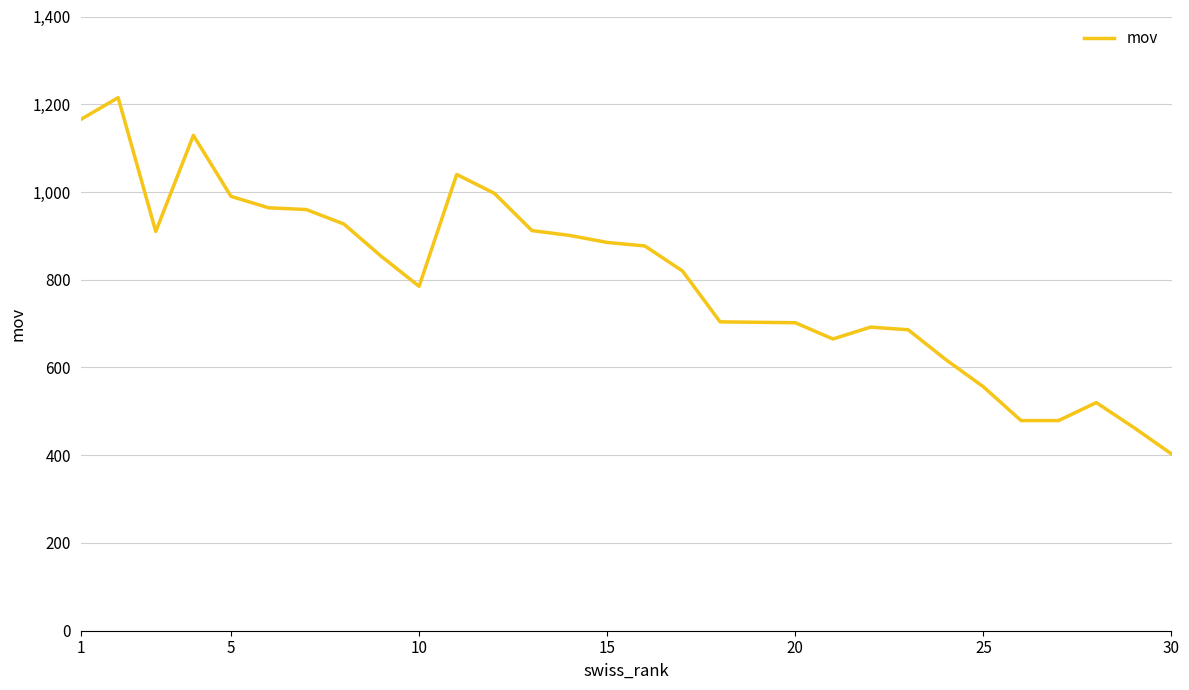

What is the minimum value shown in the chart?

403